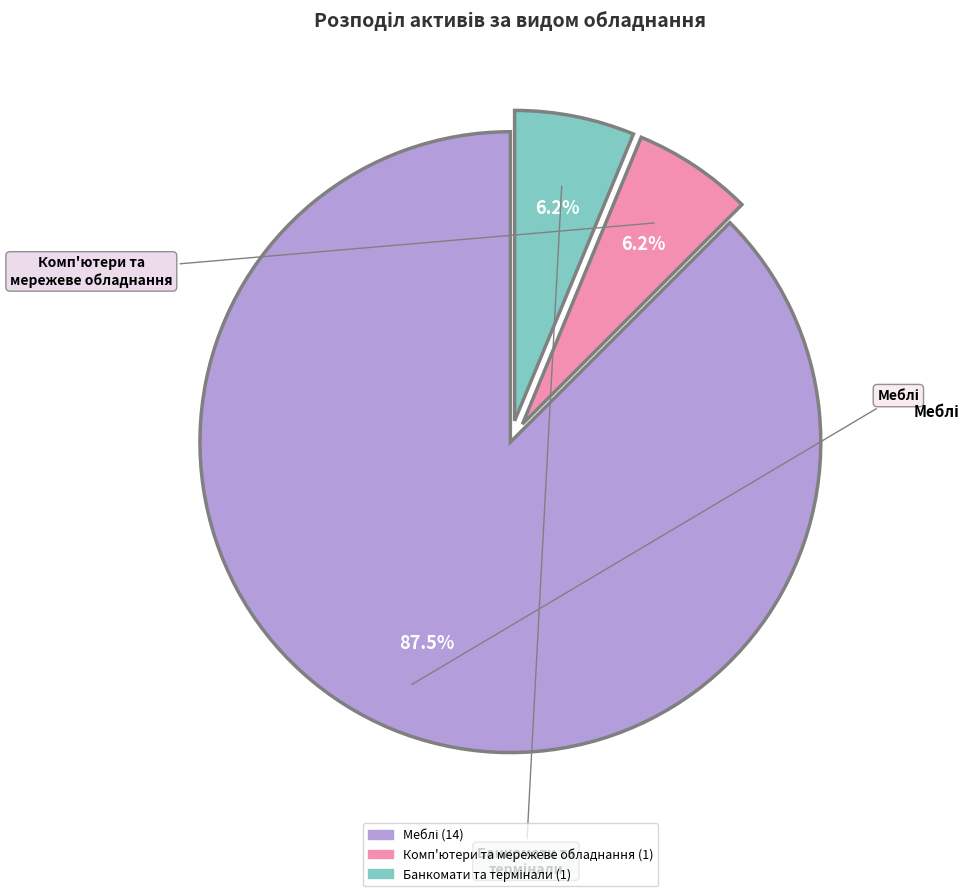

Does any single category account for the majority?

Yes